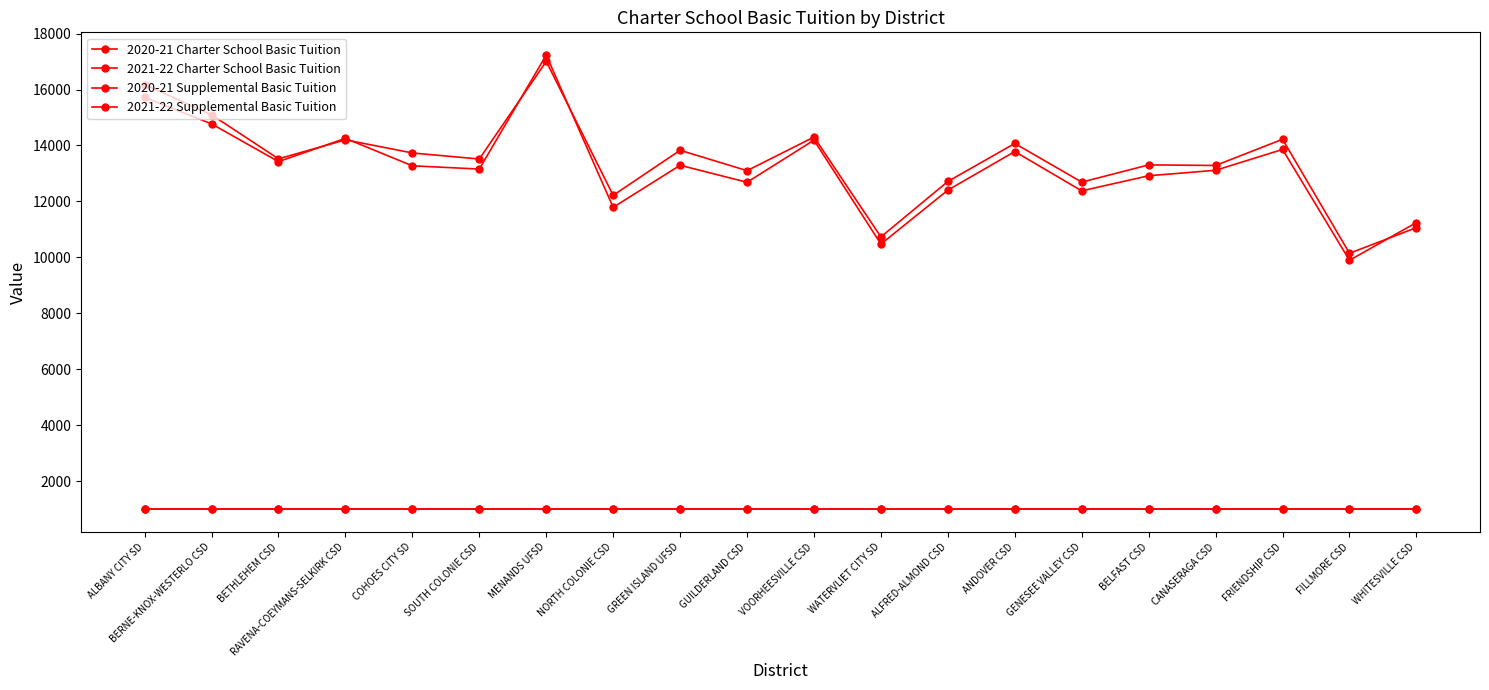

Is this an area chart (filled region under the line)?

No